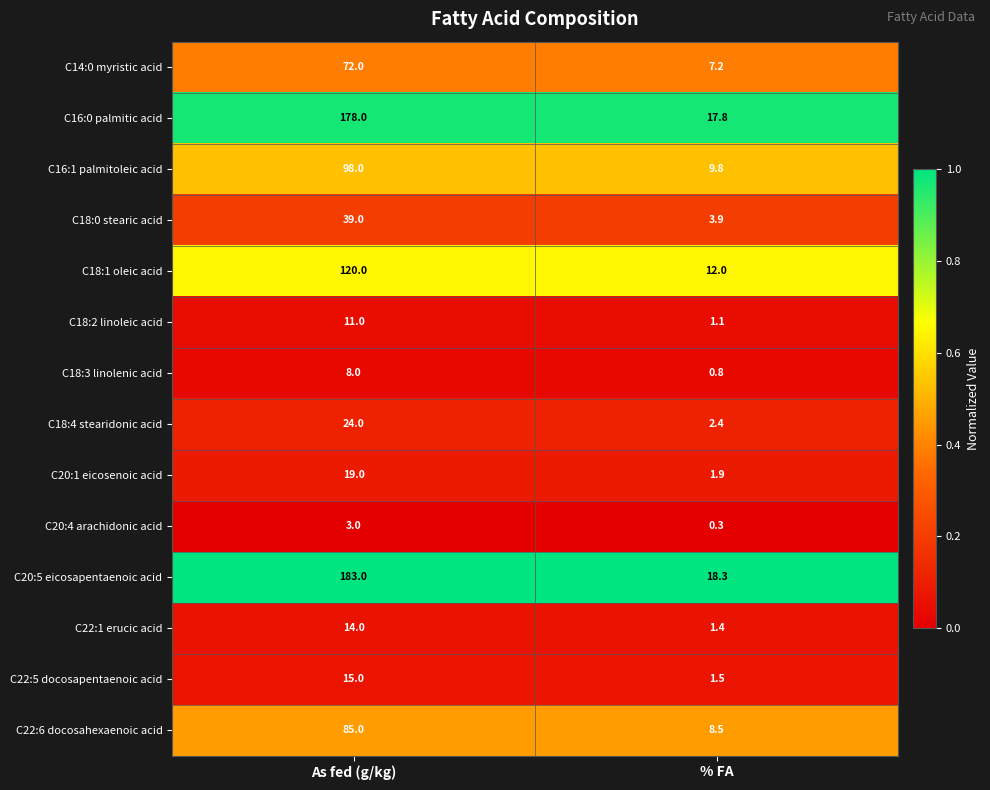

Reading right to left, transcribe all the data shown in this chart.

C14:0 myristic acid: 7.2	72.0
C16:0 palmitic acid: 17.8	178.0
C16:1 palmitoleic acid: 9.8	98.0
C18:0 stearic acid: 3.9	39.0
C18:1 oleic acid: 12.0	120.0
C18:2 linoleic acid: 1.1	11.0
C18:3 linolenic acid: 0.8	8.0
C18:4 stearidonic acid: 2.4	24.0
C20:1 eicosenoic acid: 1.9	19.0
C20:4 arachidonic acid: 0.3	3.0
C20:5 eicosapentaenoic acid: 18.3	183.0
C22:1 erucic acid: 1.4	14.0
C22:5 docosapentaenoic acid: 1.5	15.0
C22:6 docosahexaenoic acid: 8.5	85.0